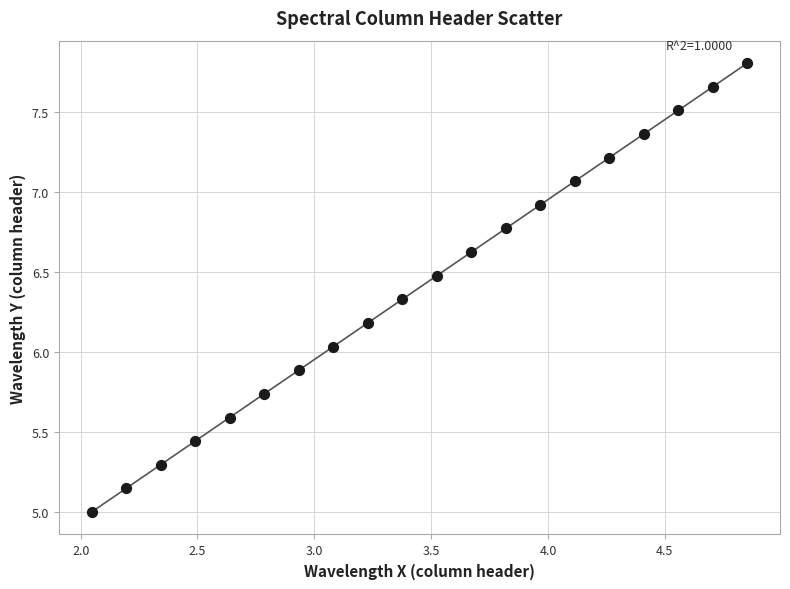

What is the range of Y values (max minus min)?

2.8